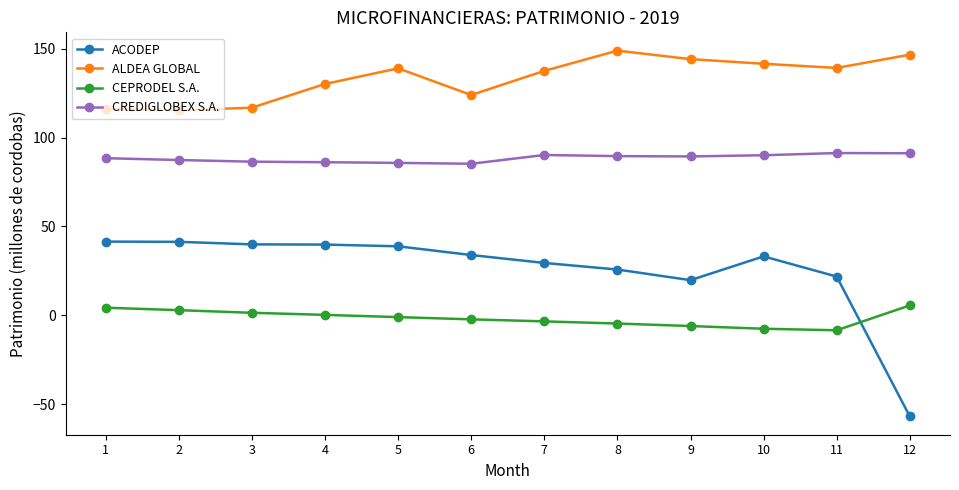

At how many categories does at least one series exceed 8?

12